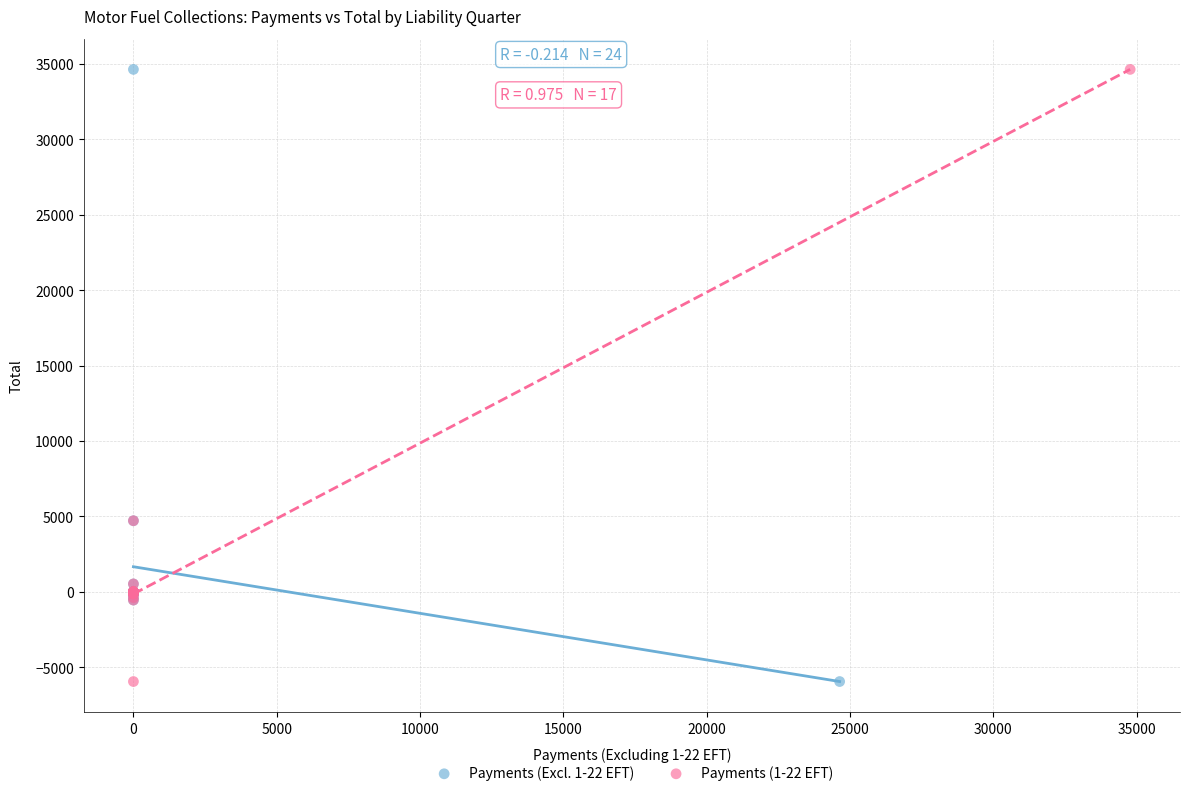

What are all the series names shown in the legend?

Payments (Excl. 1-22 EFT), Payments (1-22 EFT)